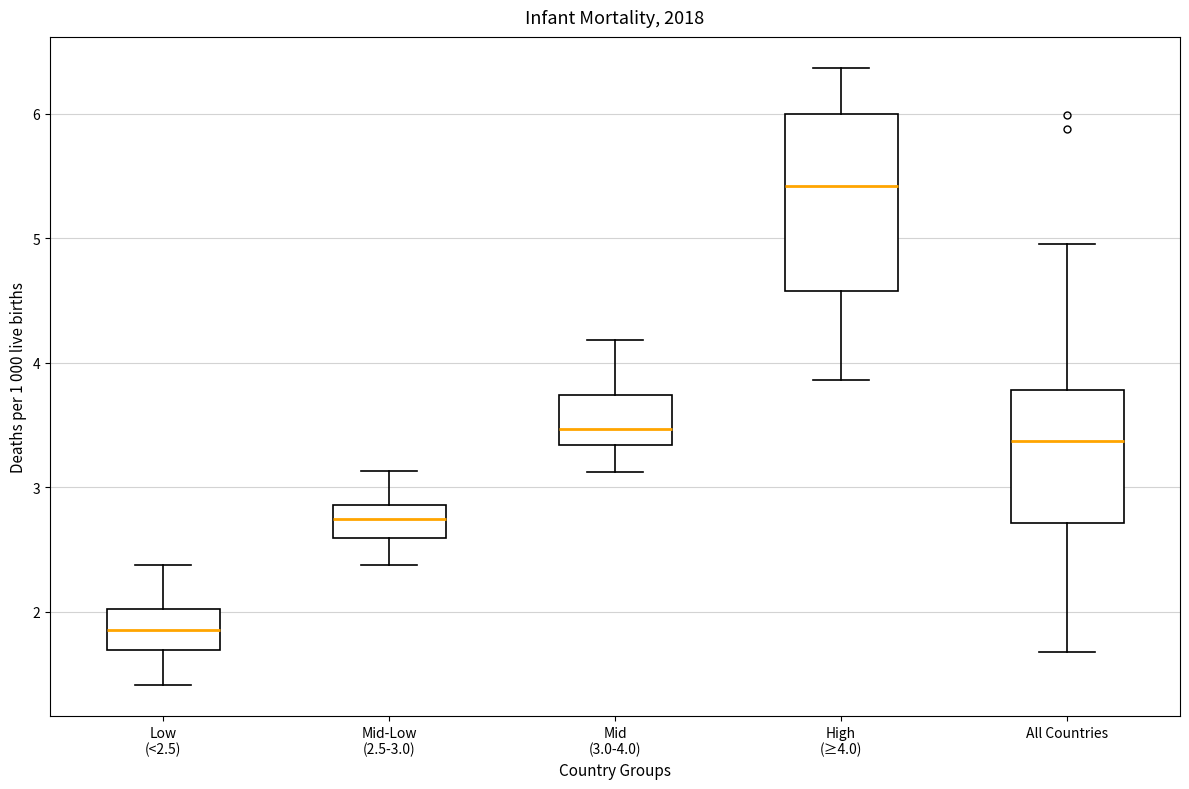

Reading left to right, transcribe this box plot: for each box, give where its median line is, the range the box spans, and where its two whiskers end, as read against the y-axis. The values are not printed on the chart, so give them approximately, as read against the axis.

Low (<2.5): median 1.9, box 1.7 to 2.0, whiskers 1.4 to 2.4
Mid-Low (2.5-3.0): median 2.7, box 2.6 to 2.9, whiskers 2.4 to 3.1
Mid (3.0-4.0): median 3.5, box 3.3 to 3.7, whiskers 3.1 to 4.2
High (≥4.0): median 5.4, box 4.6 to 6.0, whiskers 3.9 to 6.4
All Countries: median 3.4, box 2.7 to 3.8, whiskers 1.7 to 5.0